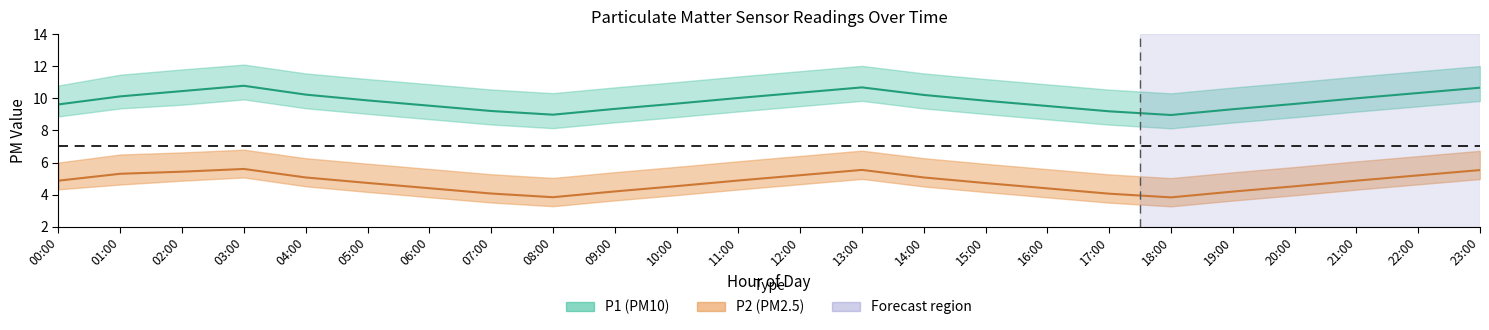

At which label does P2_upper reach its minimum?

18:00